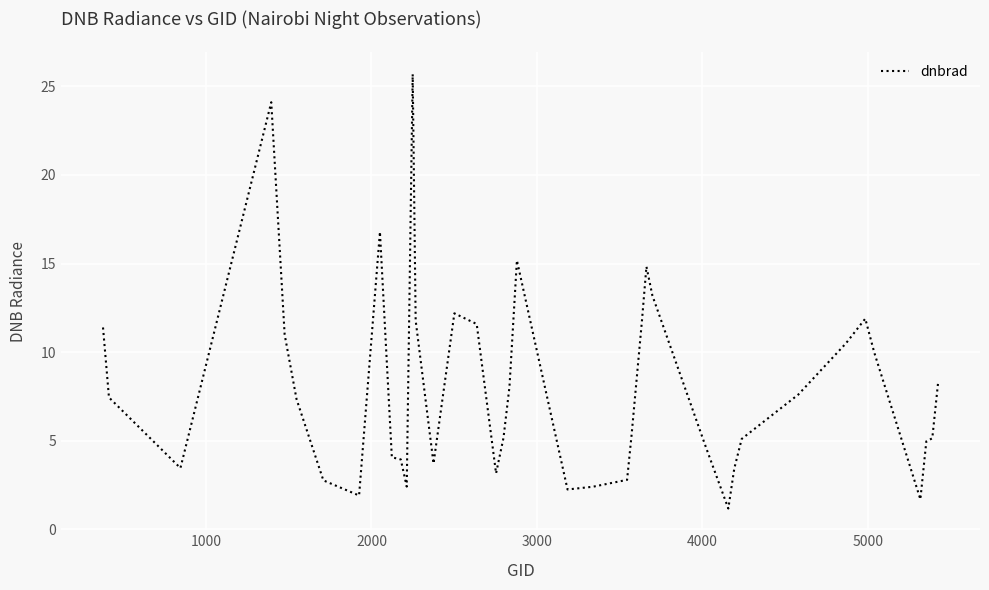

What is the difference between the maximum and minimum values?

24.5